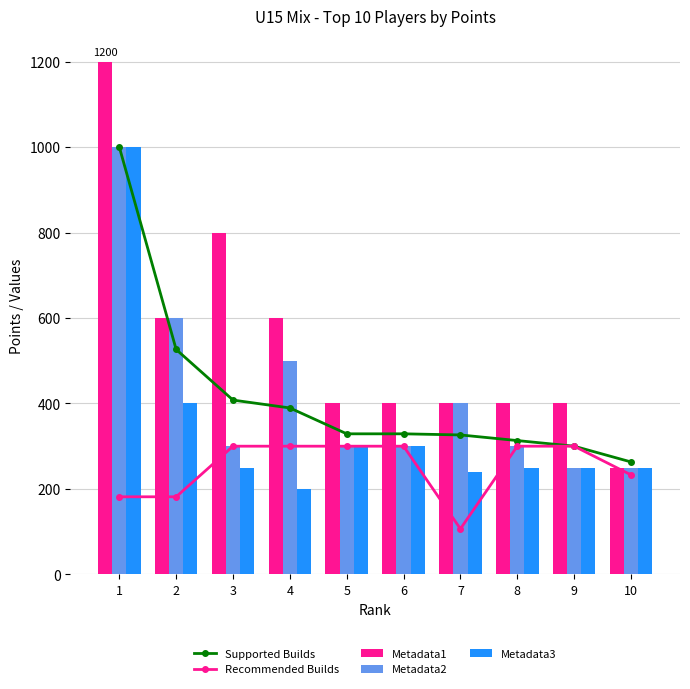

Between 3 and 8, which series saw the biggest shift?

Metadata1